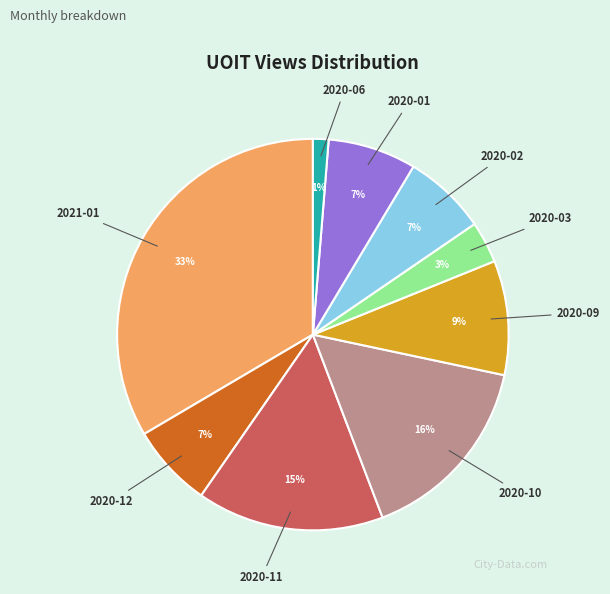

Does any single category account for the majority?

No